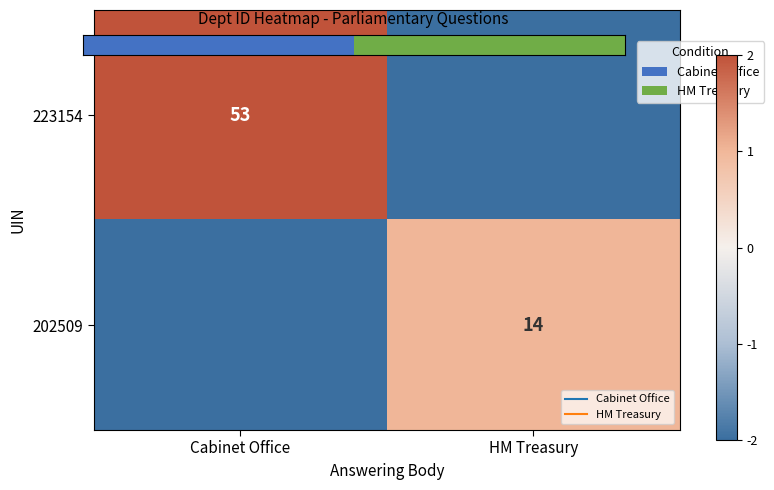

What is the smallest value displayed?

-2